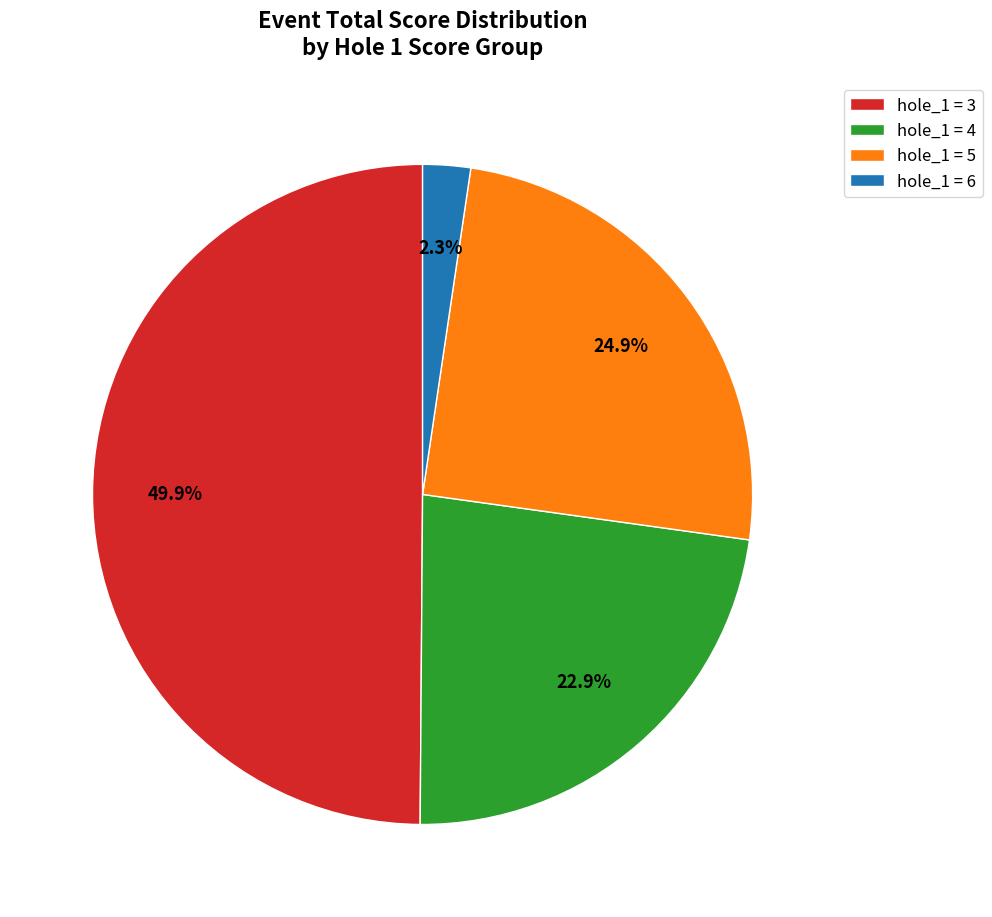

To the nearest percent, what is the difference between the largest and smallest slice percentages?

48%